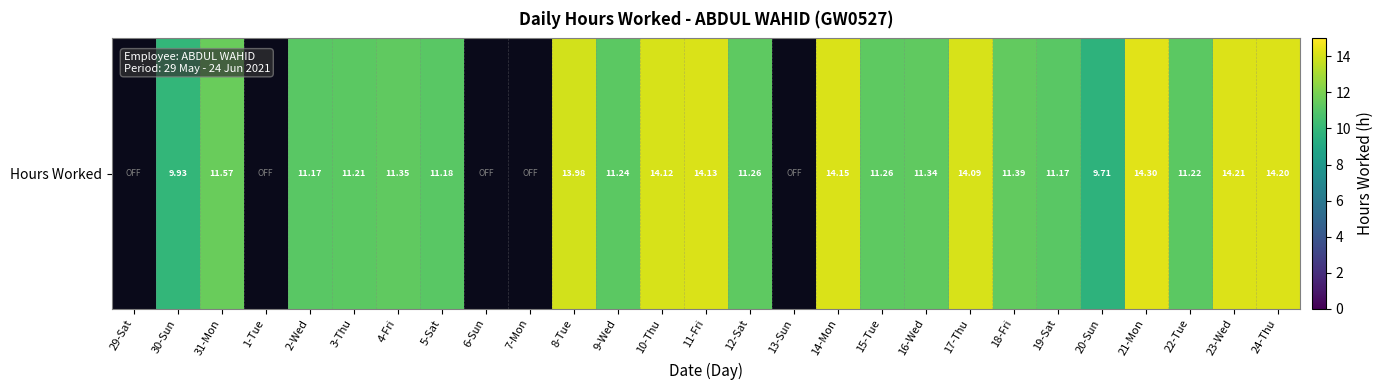

The chart shows a value of 14.1 at 10-Thu. True or false?

True